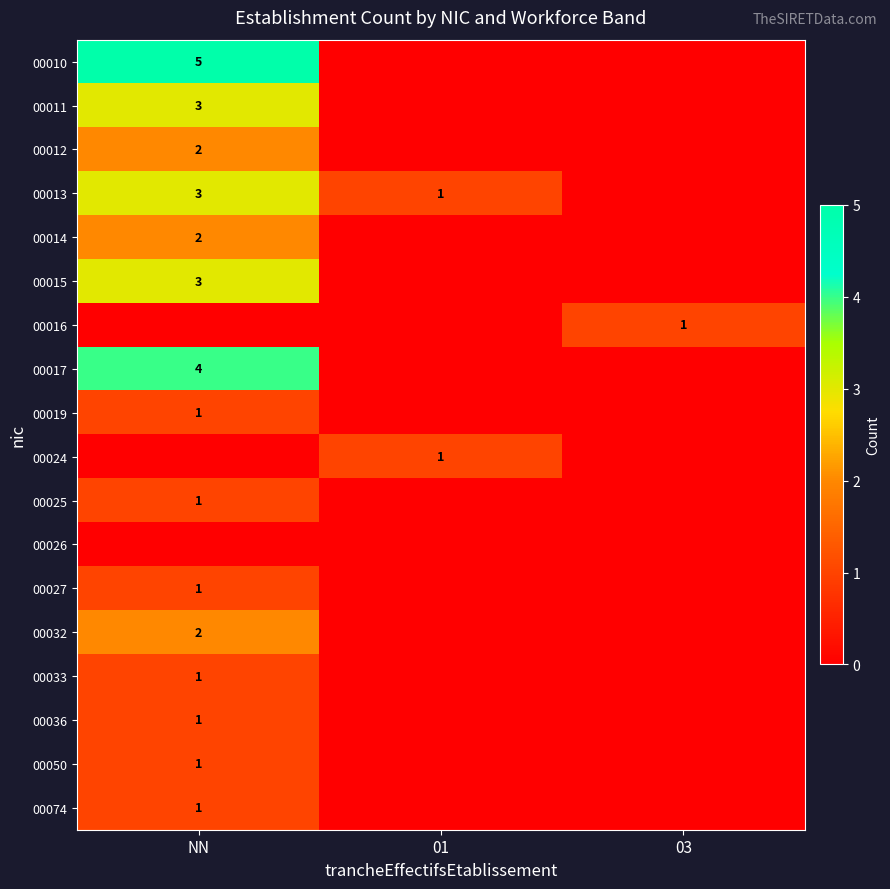

The value of 00015 at NN is 1. True or false?

False